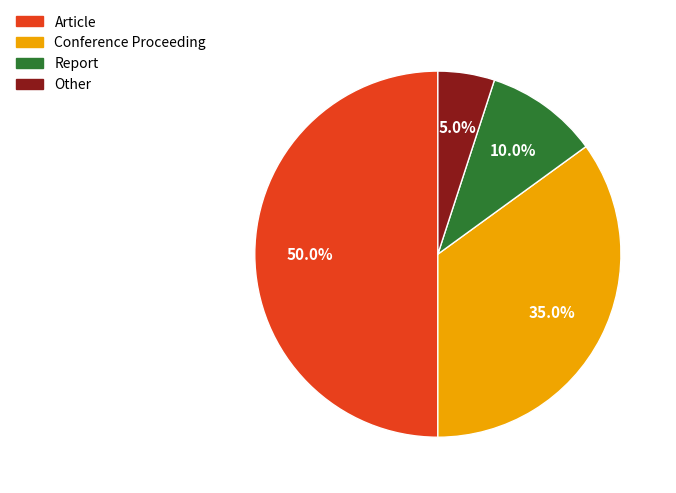

Rank the categories by value from lowest to highest.

Other, Report, Conference Proceeding, Article